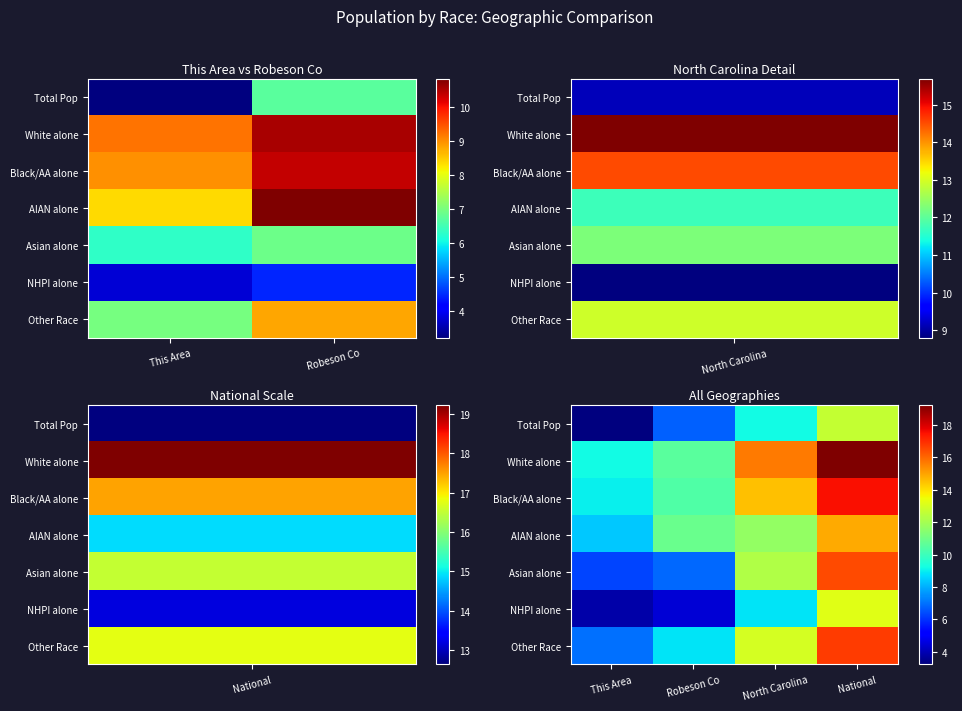

What is the greatest value displayed?

19.2